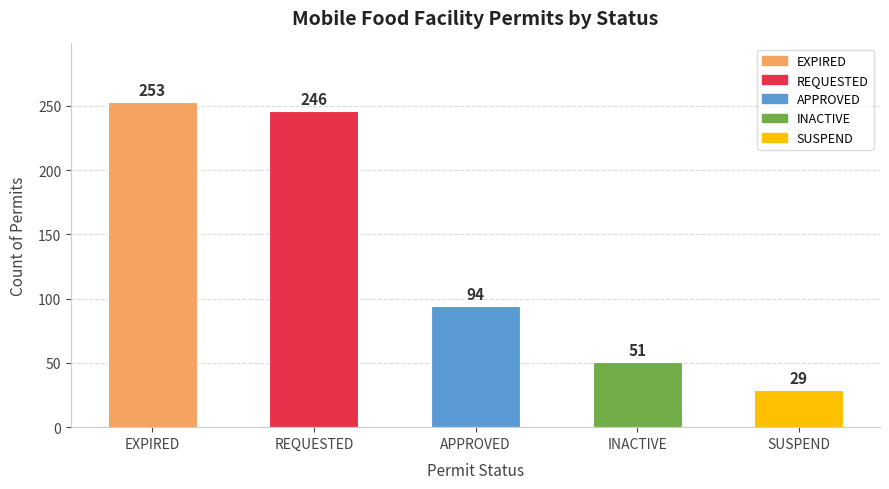

True or false: the data shows 51 at INACTIVE.

True